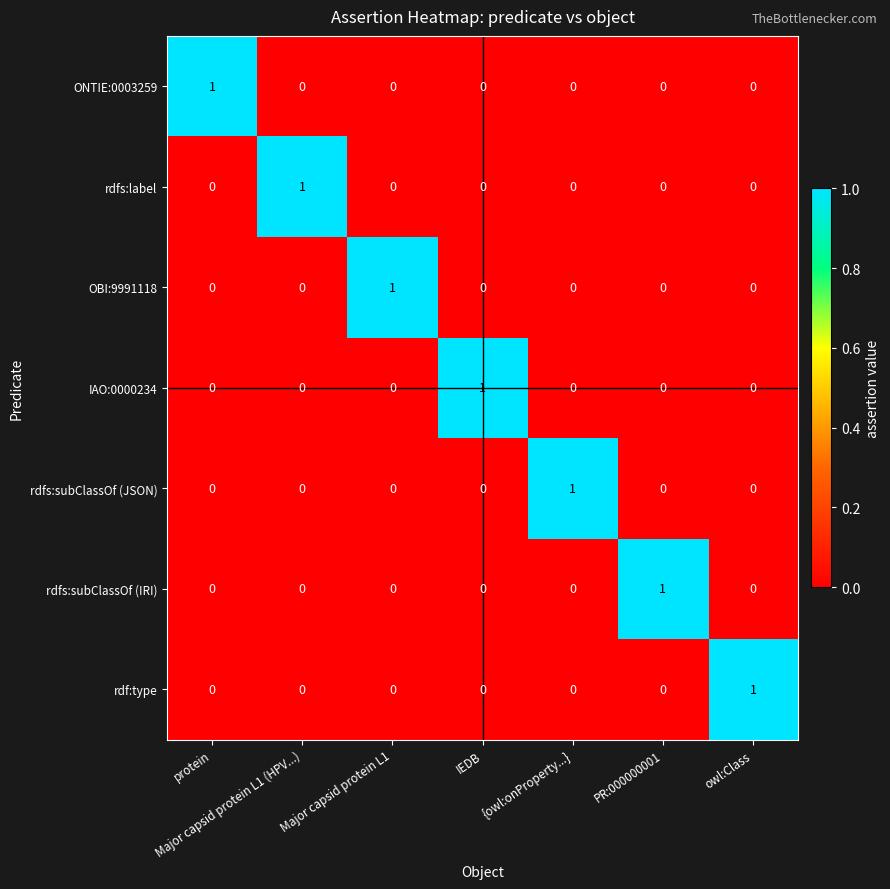

At how many categories does at least one series exceed 0?

7